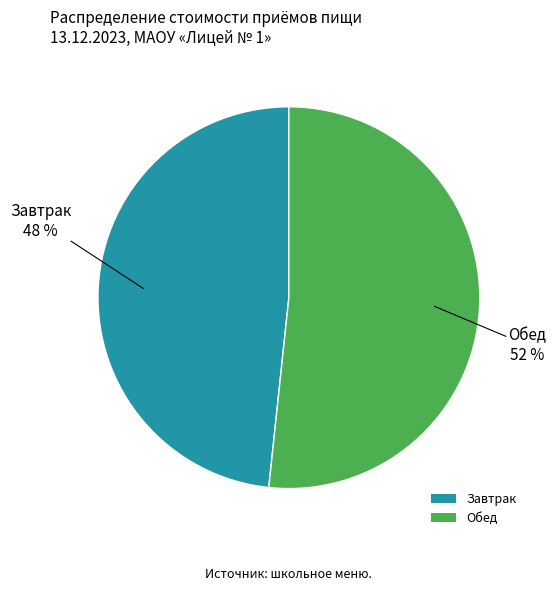

Which slice is the smallest?

Завтрак